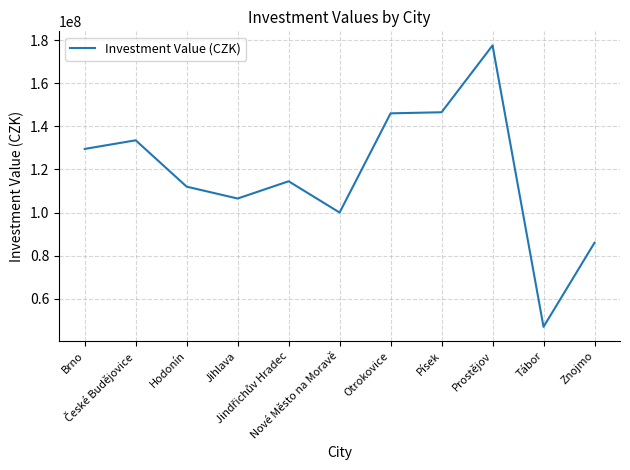

What is the sum of all values?

1299000000